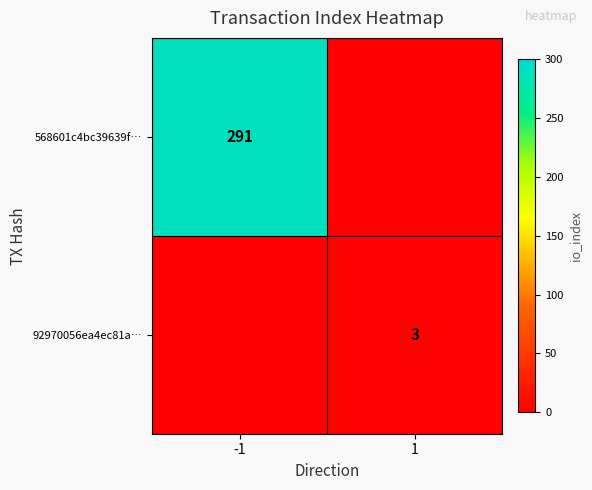

Is it true that 568601c4bc39639f… equals 456 at -1?

False